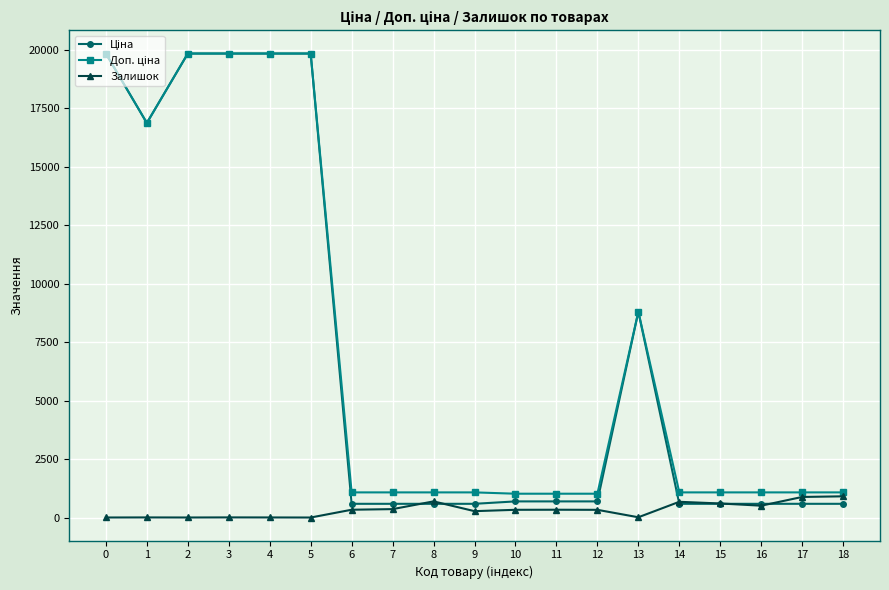

What is the greatest value displayed?

19831.1